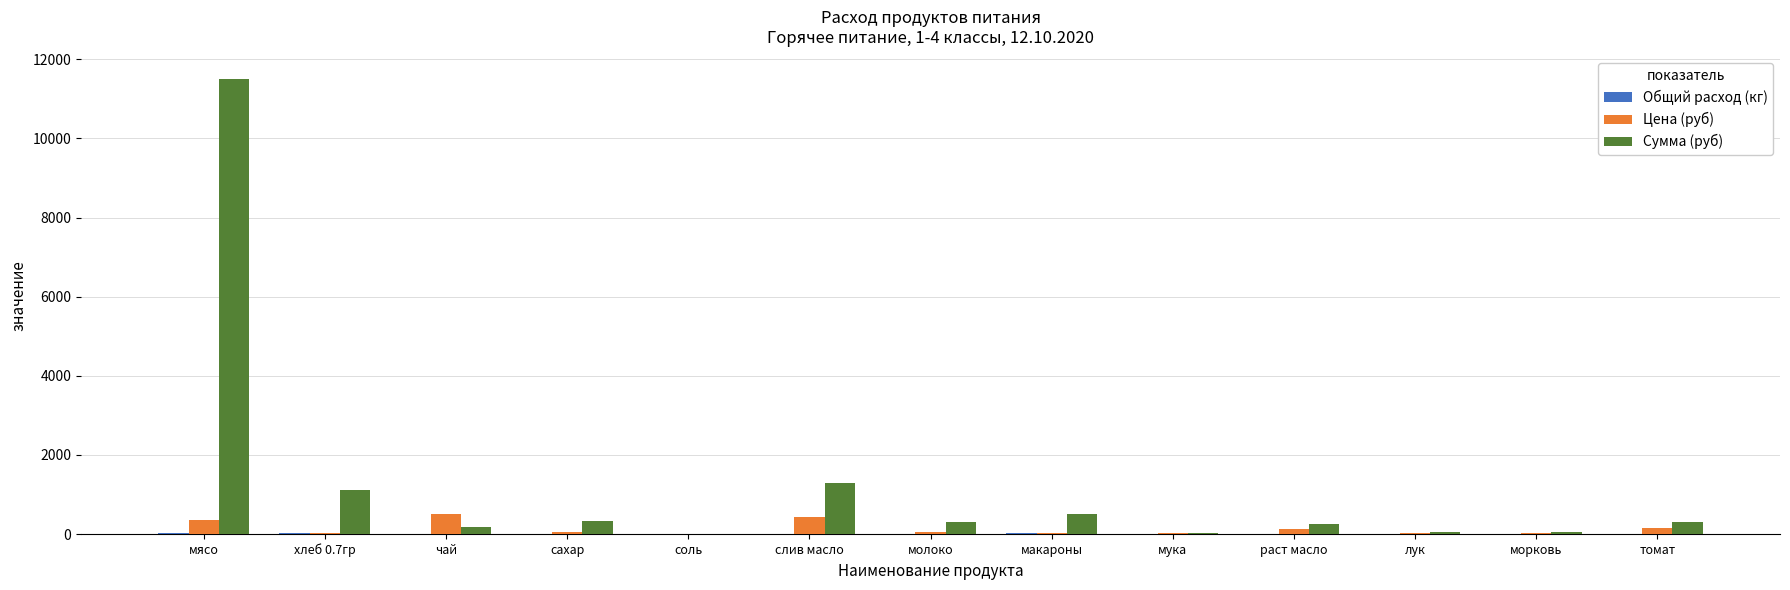

Which series changed the most between чай and слив масло?

Сумма (руб)